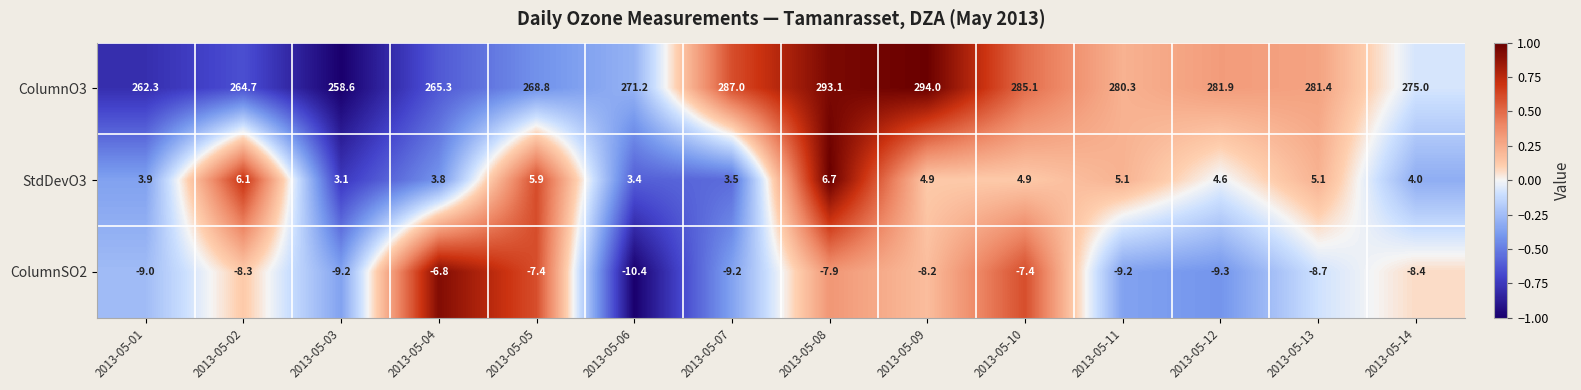

Rank the series at 2013-05-09 from highest to lowest value.

ColumnO3, StdDevO3, ColumnSO2